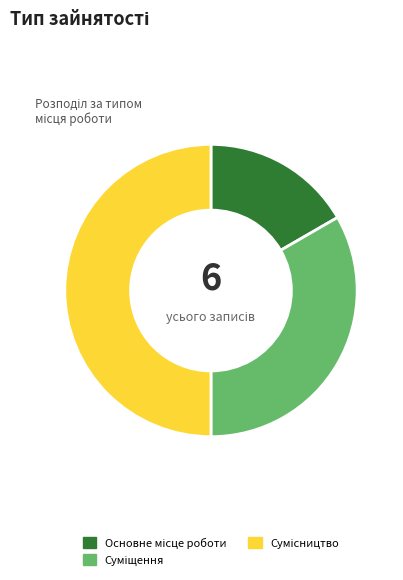

How many slices are in this pie chart?

3